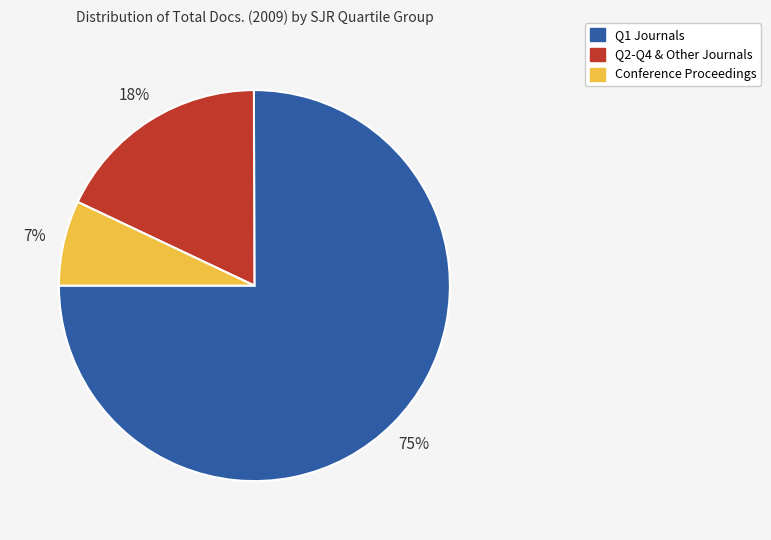

Between Conference Proceedings and Q2-Q4 & Other Journals, which is larger?

Q2-Q4 & Other Journals